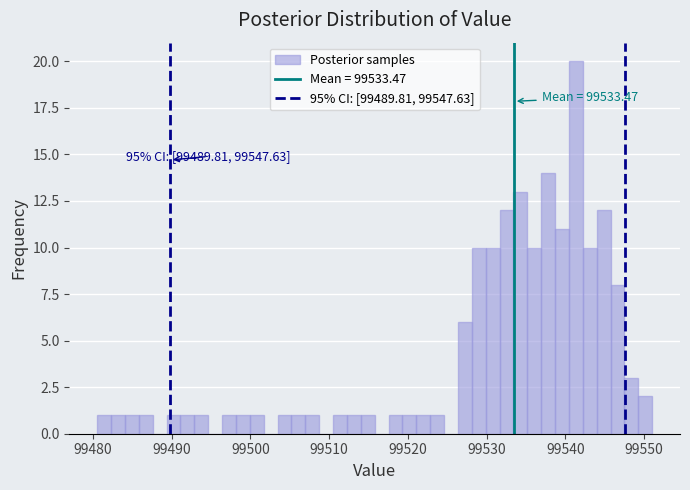

Around what value on the x-axis is the tallest bar? Give the approximate position of its centre, as read against the axis.

99541